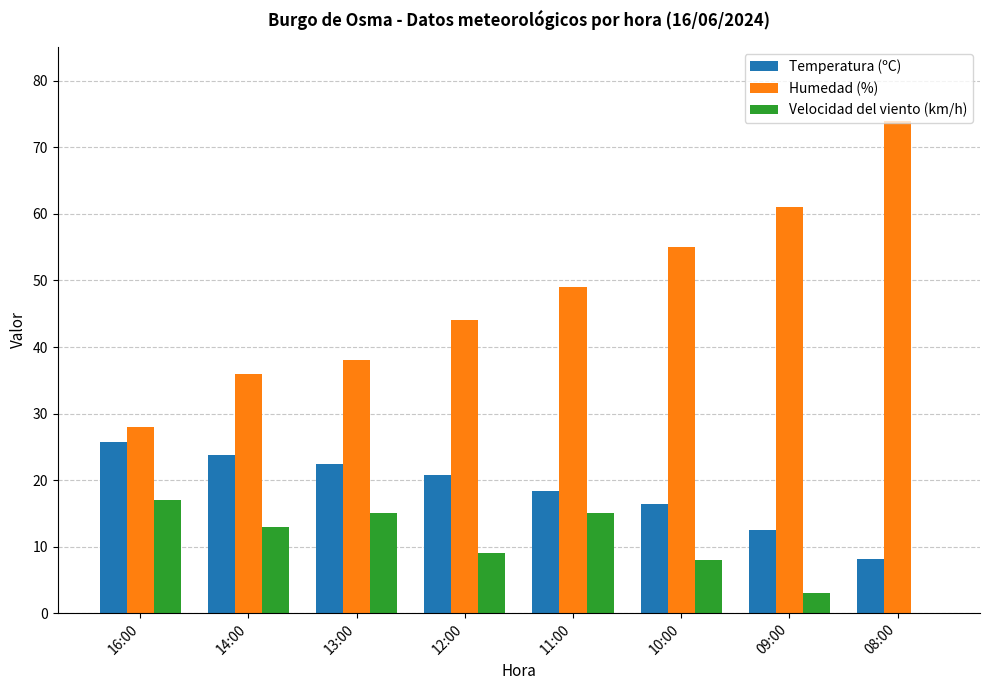

At which label does Humedad (%) reach its peak?

08:00